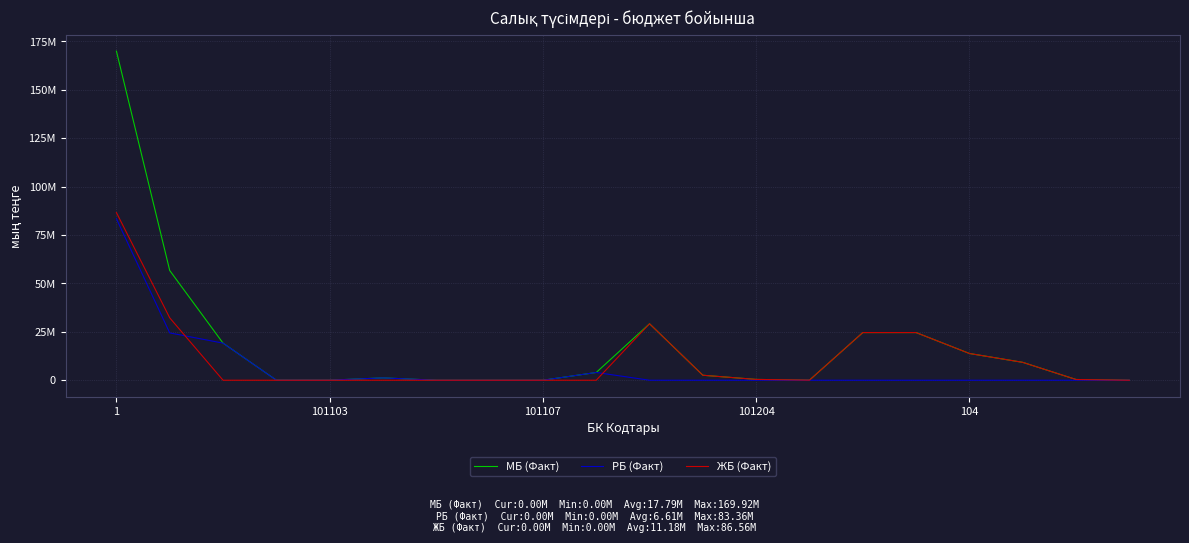

Is this an area chart (filled region under the line)?

No